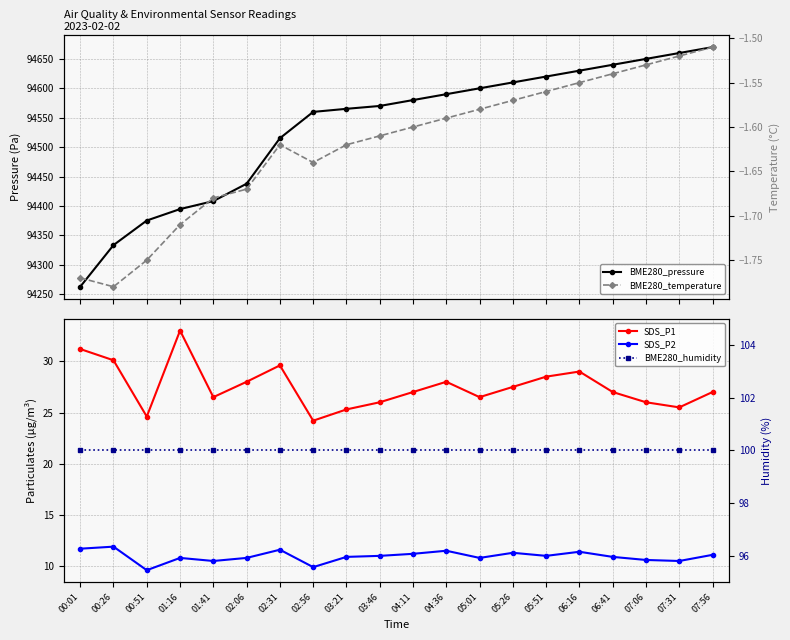

What is the difference between the second highest and minimum values in the SDS_P1 series?

7.0